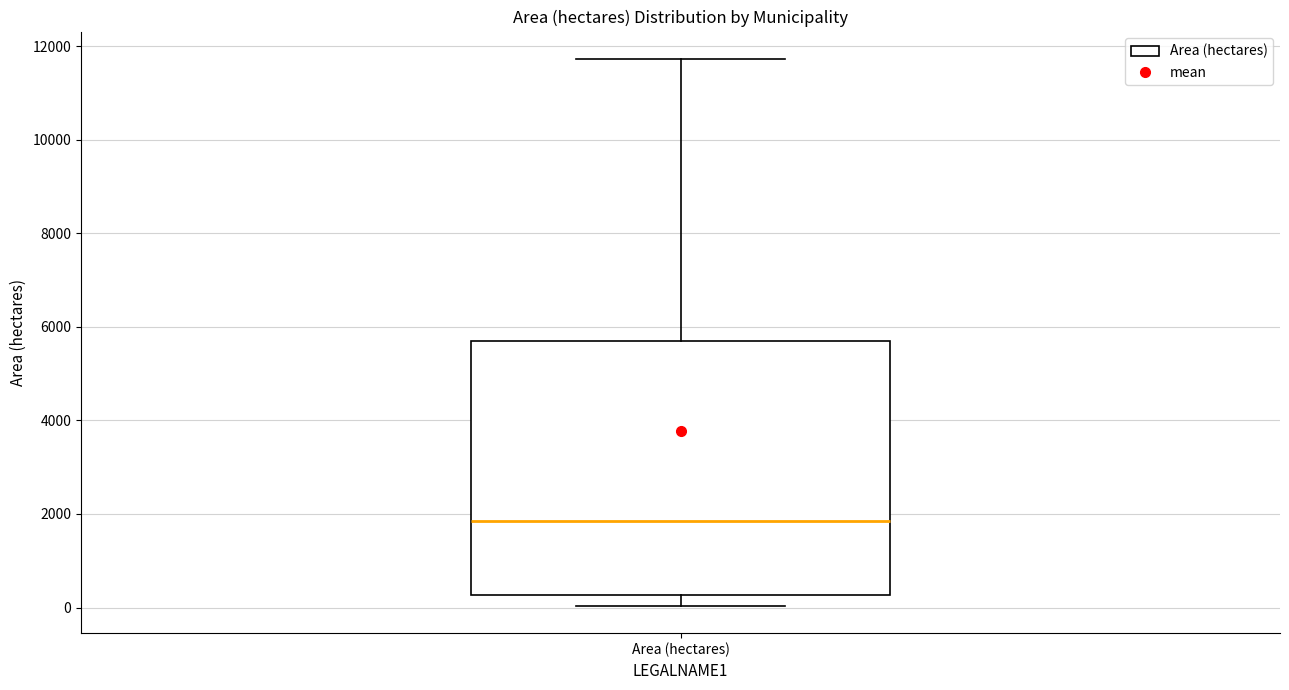

Read this box plot against the y-axis: the position of the median line, the range covered by the box, and the ends of both whiskers. The values are not printed on the chart, so give them approximately, as read against the axis.

median 1800, box 200 to 5800, whiskers 0 to 11800